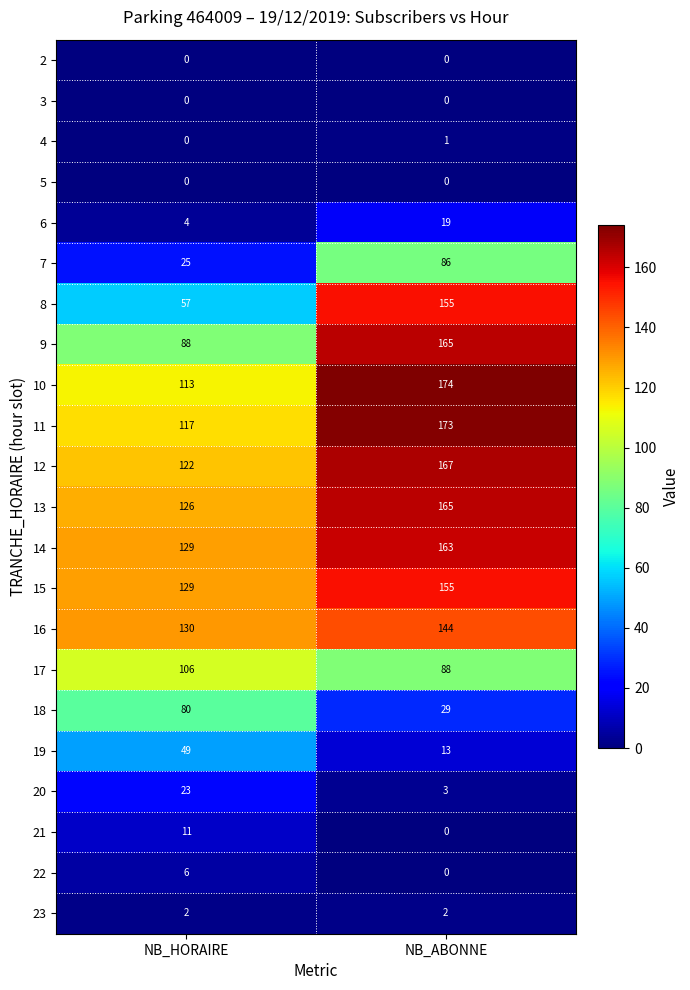

Read the 7 value at NB_HORAIRE, to the nearest 5.

25